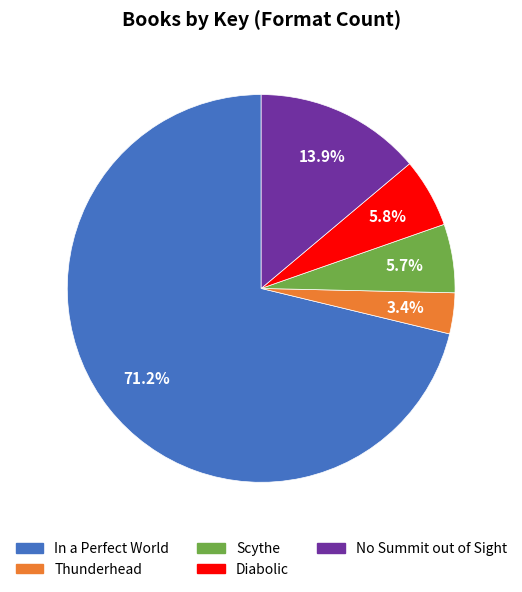

What is the ratio of the value at Diabolic to the value at No Summit out of Sight?

0.4